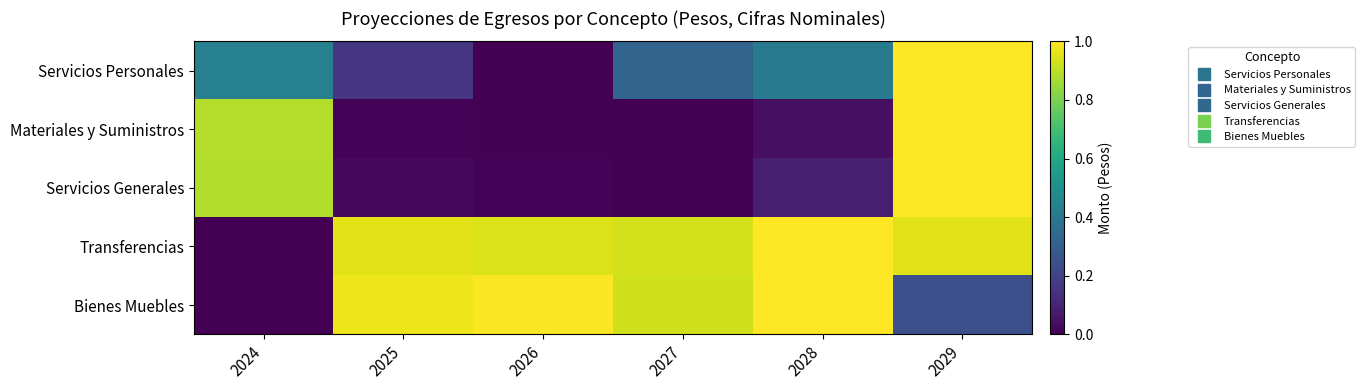

At how many categories does at least one series exceed 0?

6